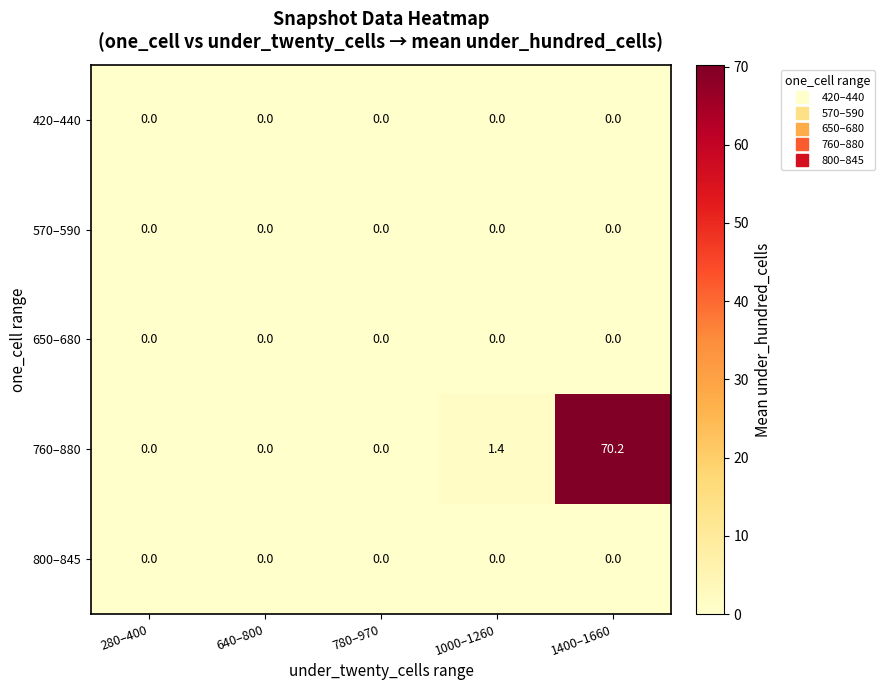

At how many categories does at least one series exceed 56?

1